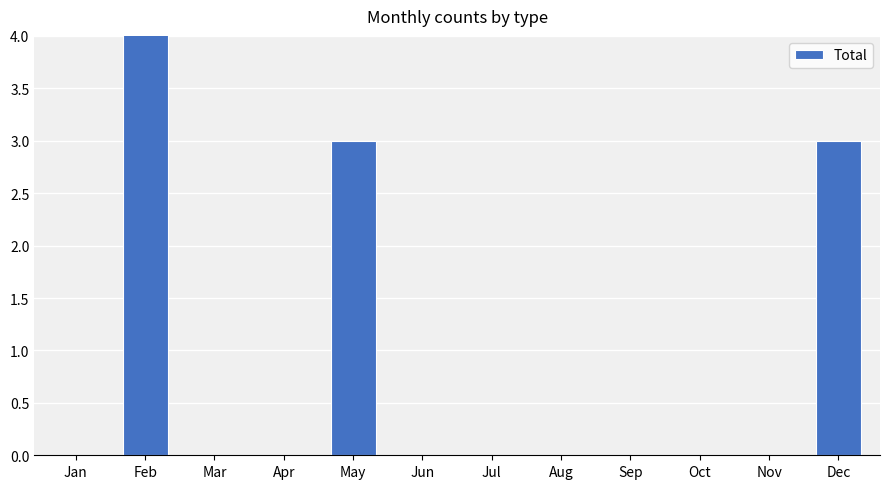

The chart shows a value of -3 at Mar. True or false?

False